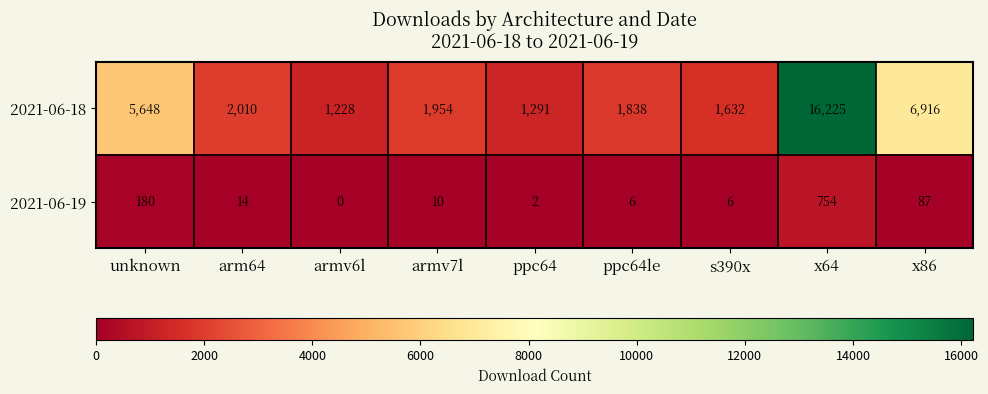

Reading right to left, extract all data points from this chart.

2021-06-18: 6916	16225	1632	1838	1291	1954	1228	2010	5648
2021-06-19: 87	754	6	6	2	10	0	14	180